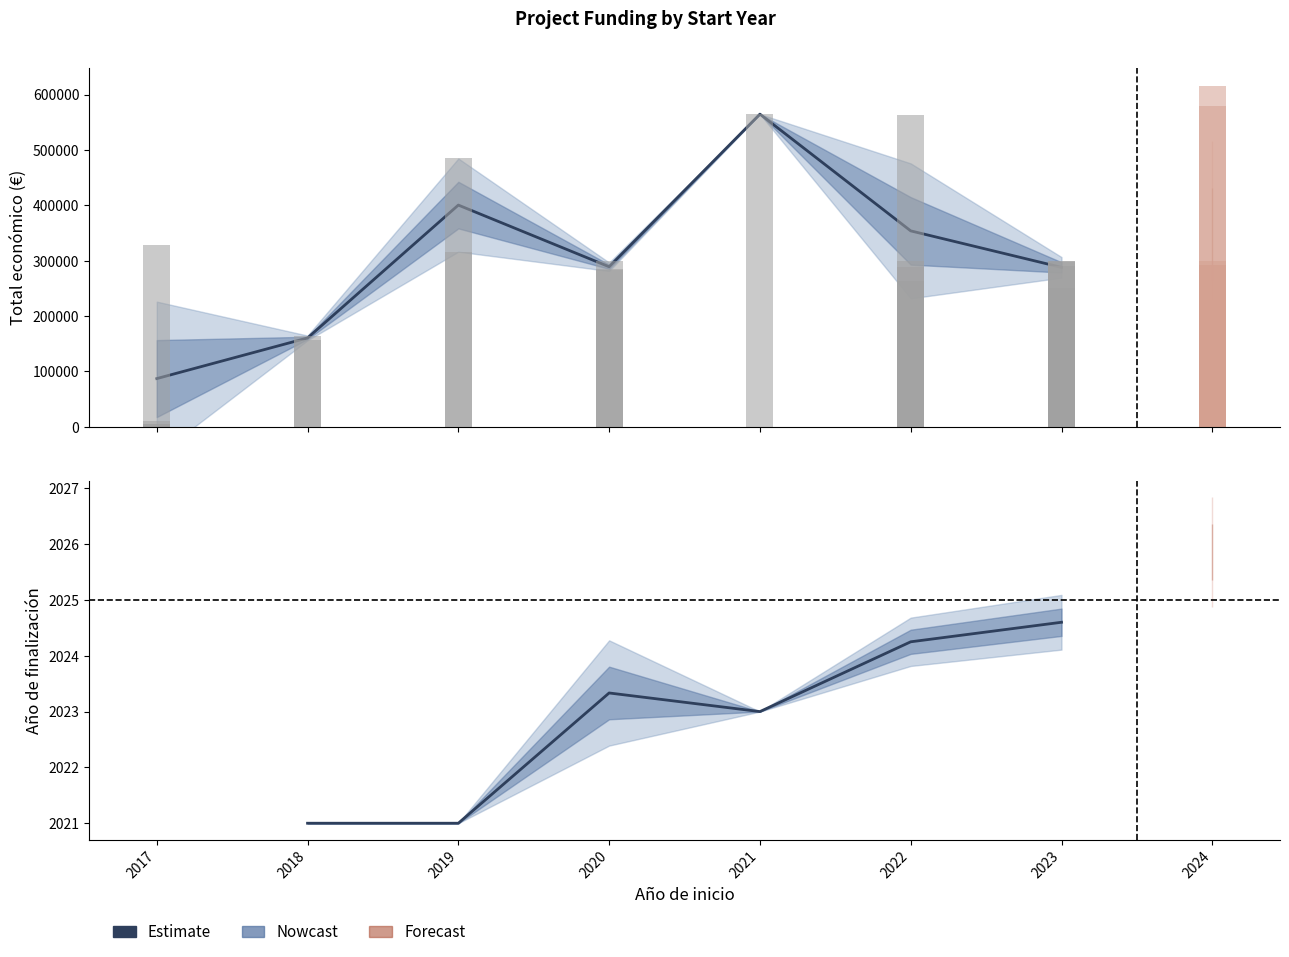

What is the ratio of the value at 2021 to the value at 2019?

1.0